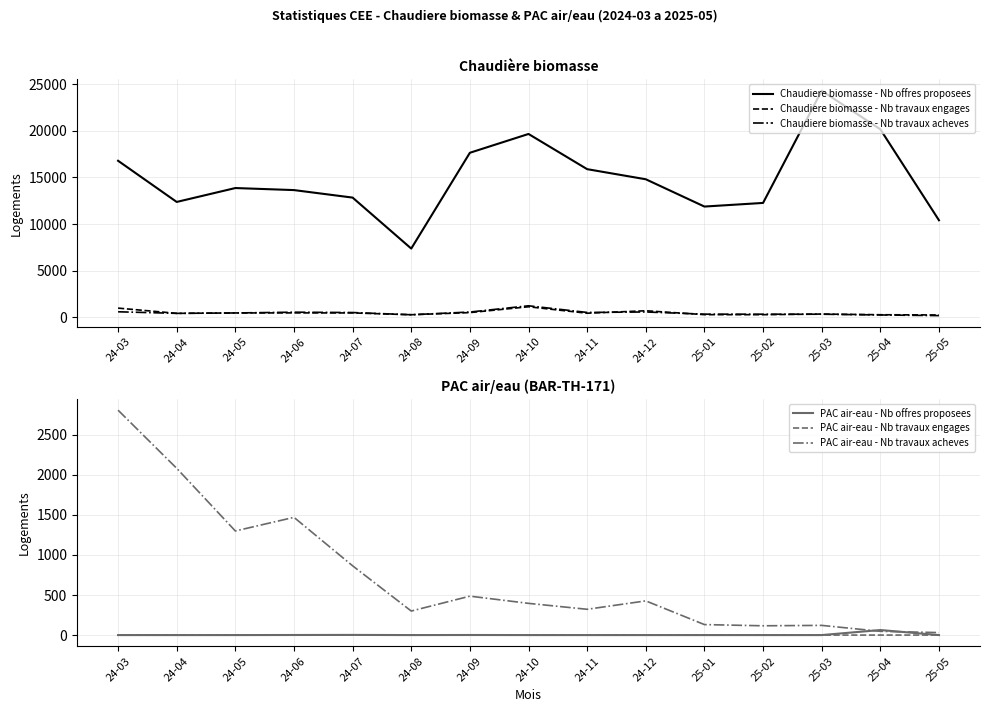

How many positive values does the PAC air-eau - Nb travaux engages series have?

2